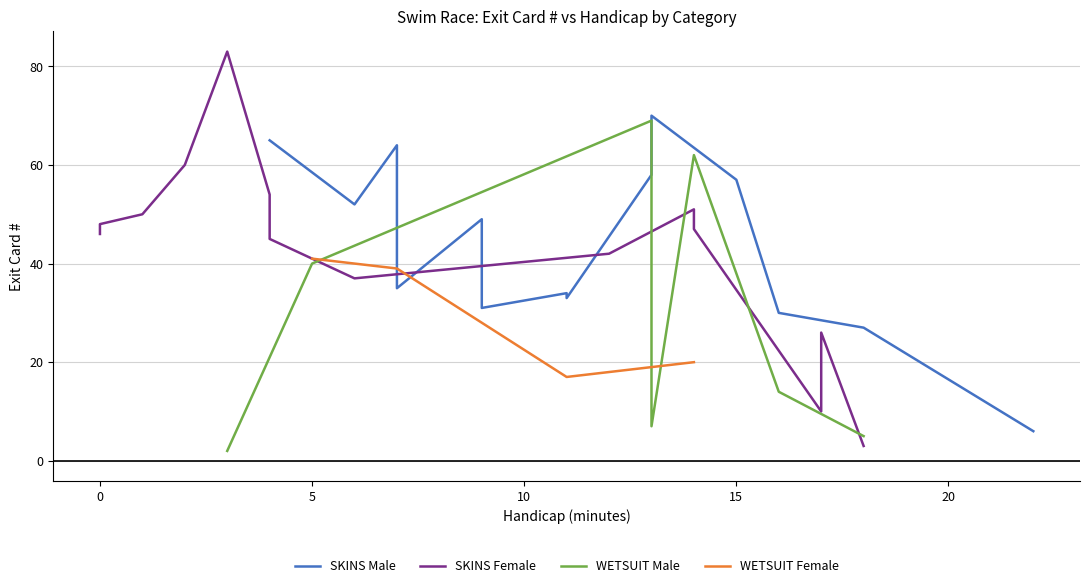

In WETSUIT Female, how many points are lower than both neighbors (excluding endpoints)?

1